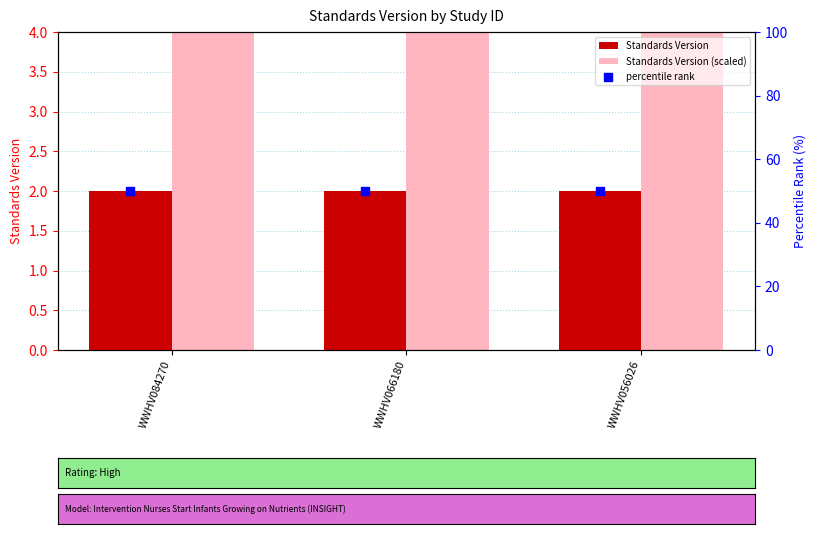

Is the value of percentile rank at WWHV066180 greater than the value of Standards Version (scaled) at WWHV066180?

No